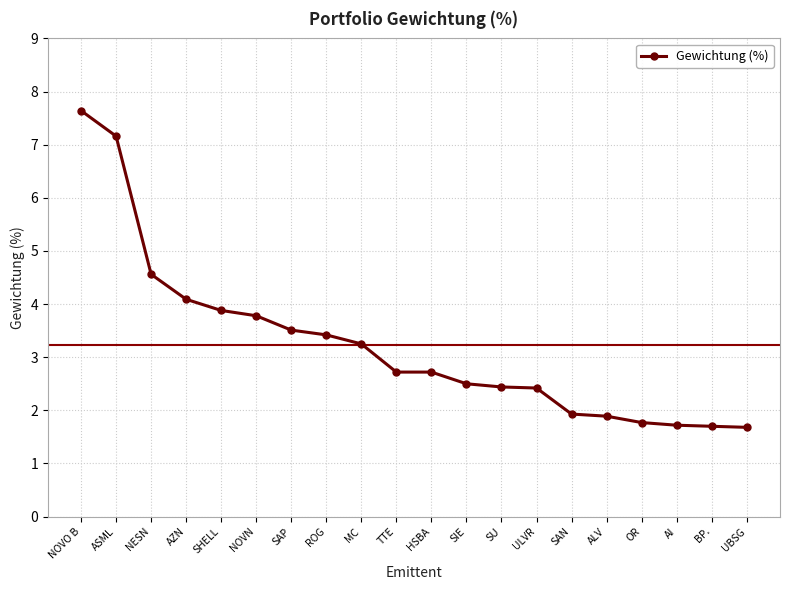

What is the average value?

3.2